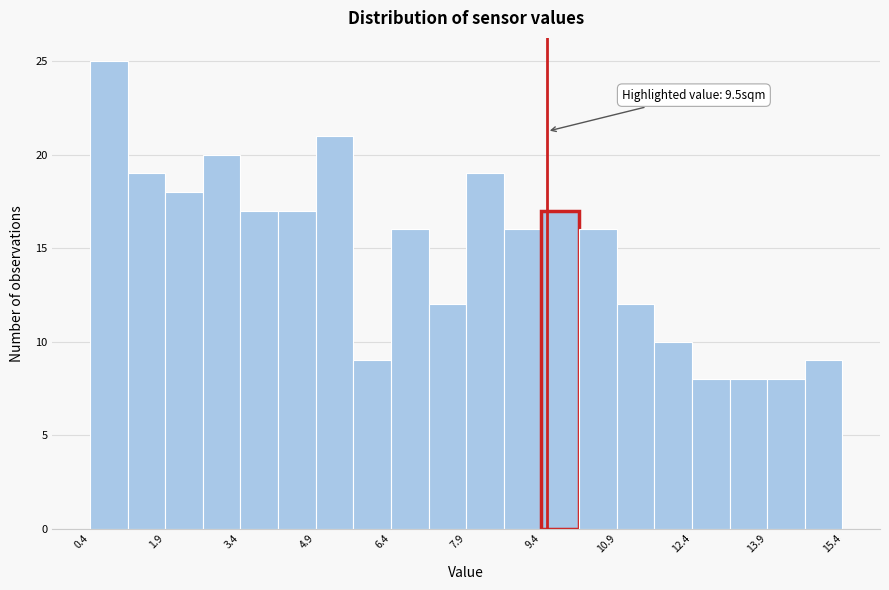

Read against the x-axis, roughly where is the centre of the tallest bar?

0.8